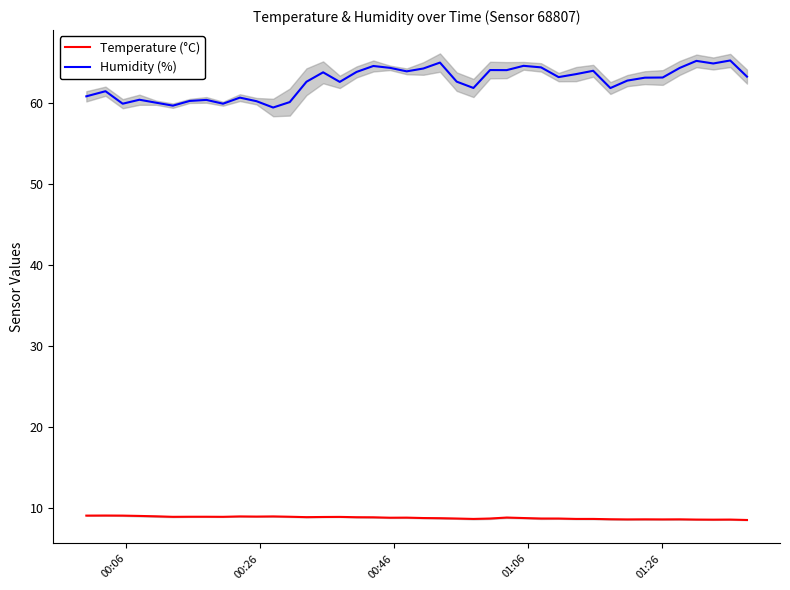

Reading left to right, extract all data points from this chart.

Temperature (°C): 9.1	9.1	9.1	9.1	9.0	8.9	8.9	8.9	8.9	9.0	9.0	9.0	8.9	8.9	8.9	8.9	8.9	8.9	8.8	8.8	8.8	8.8	8.7	8.7	8.7	8.8	8.8	8.7	8.7	8.7	8.7	8.6	8.6	8.6	8.6	8.6	8.6	8.6	8.6	8.6
Humidity (%): 60.8	61.4	59.9	60.4	60.0	59.6	60.2	60.4	59.9	60.6	60.2	59.4	60.1	62.6	63.8	62.6	63.8	64.5	64.3	63.9	64.2	65.0	62.6	61.8	64.0	64.0	64.5	64.4	63.2	63.5	63.9	61.8	62.7	63.1	63.1	64.3	65.2	64.8	65.2	63.2